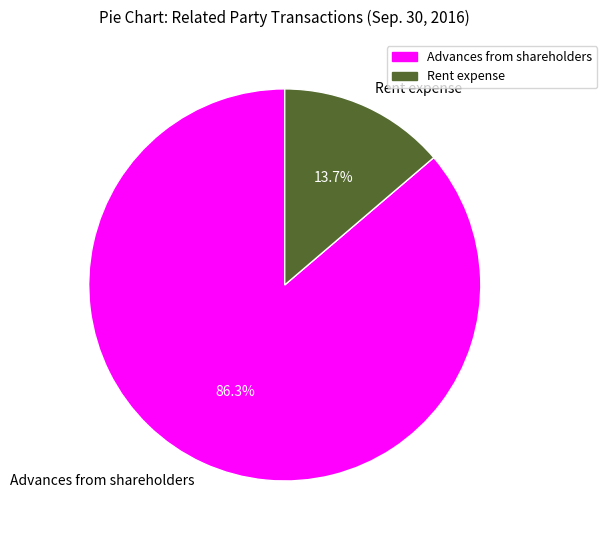

How much of the chart is everything except Rent expense?

86.3%